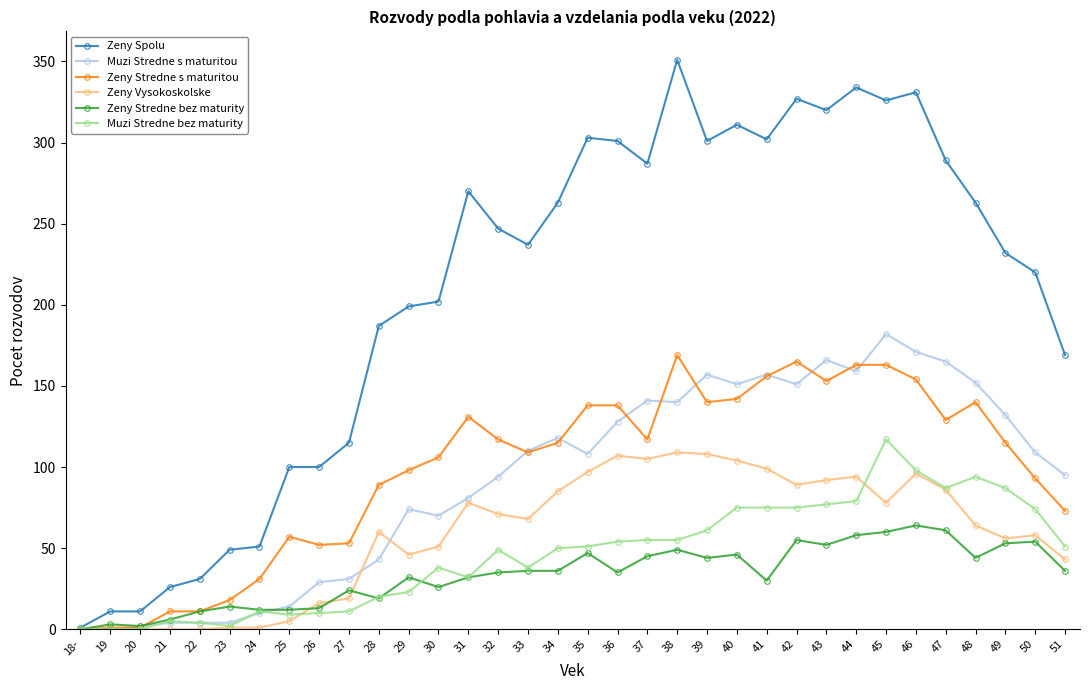

Is it true that Zeny Stredne bez maturity equals 36 at 34?

True